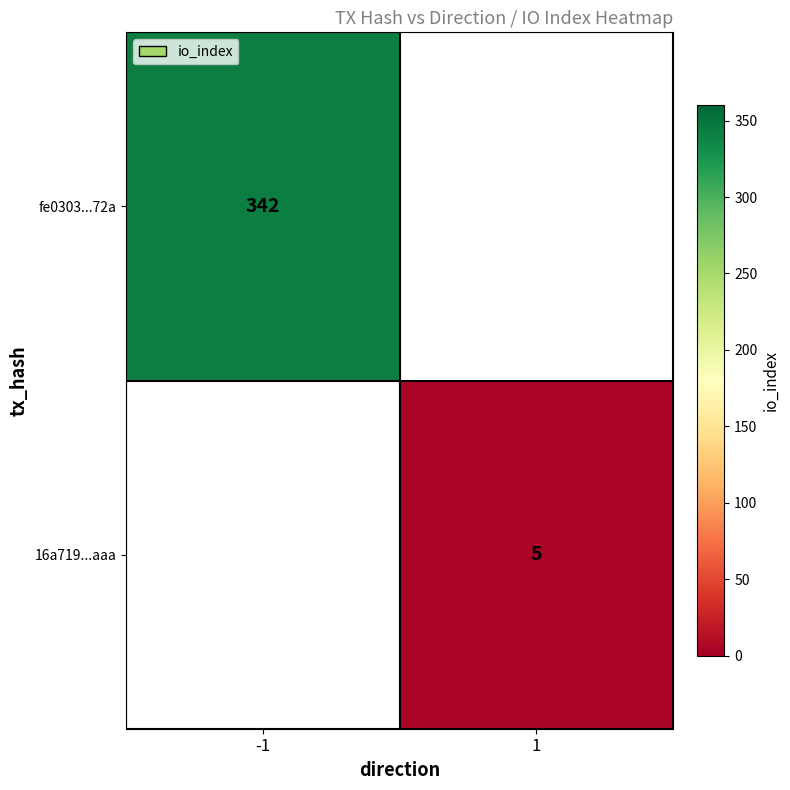

The value of 16a719...aaa at 1 is 1.9. True or false?

False